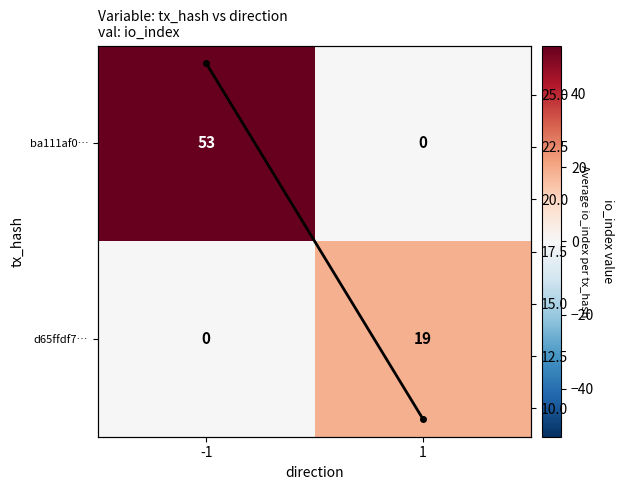

Rank the series by their maximum value, from lowest to highest.

d65ffdf7…, row mean io_index, ba111af0…